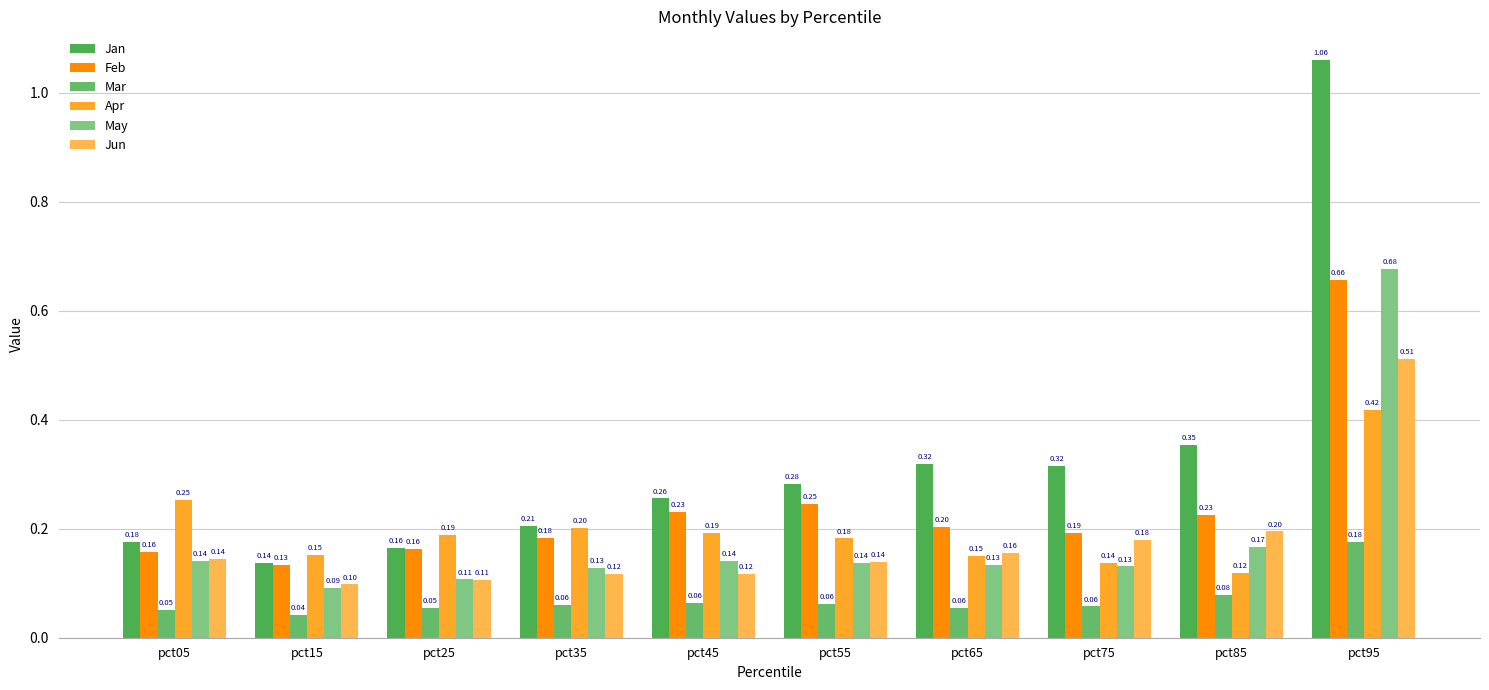

Between pct65 and pct85, which is larger?

pct85